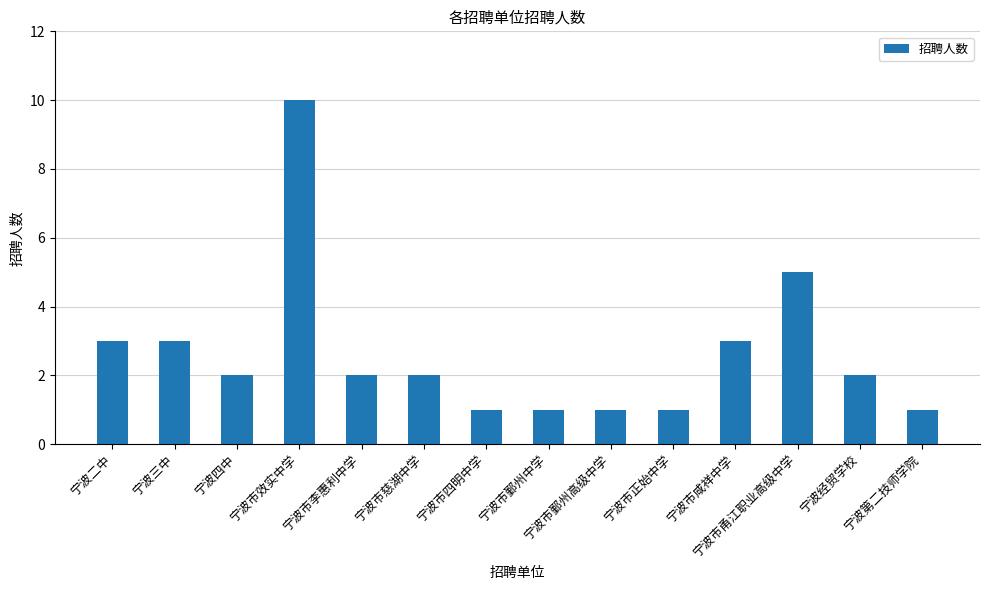

What is the change in value from 宁波市正始中学 to 宁波市甬江职业高级中学?

+4